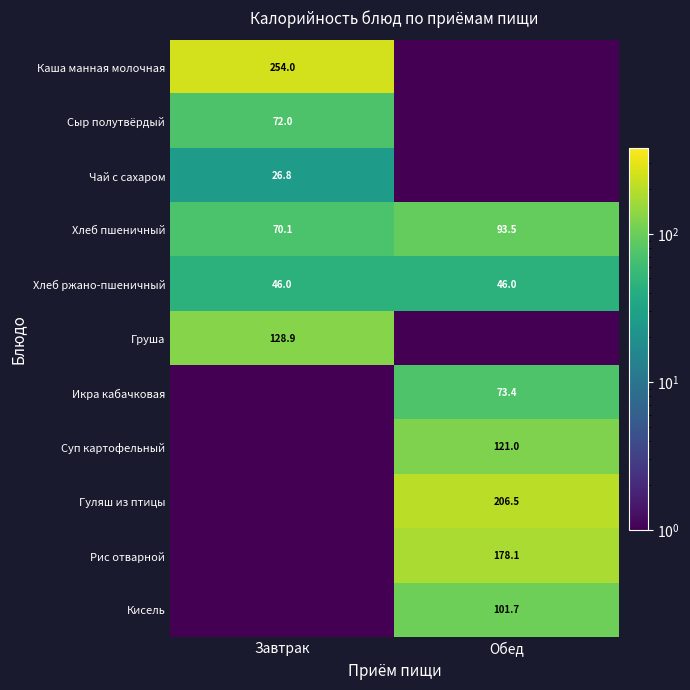

What is the sum of all Хлеб ржано-пшеничный values?

92.0